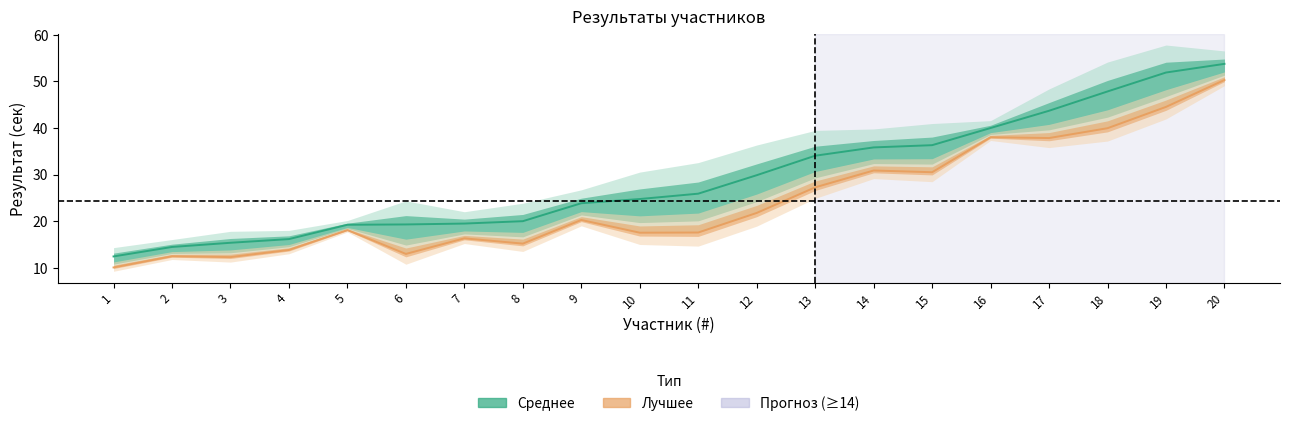

List the series in order of their peak value, highest first.

Среднее, Лучшее